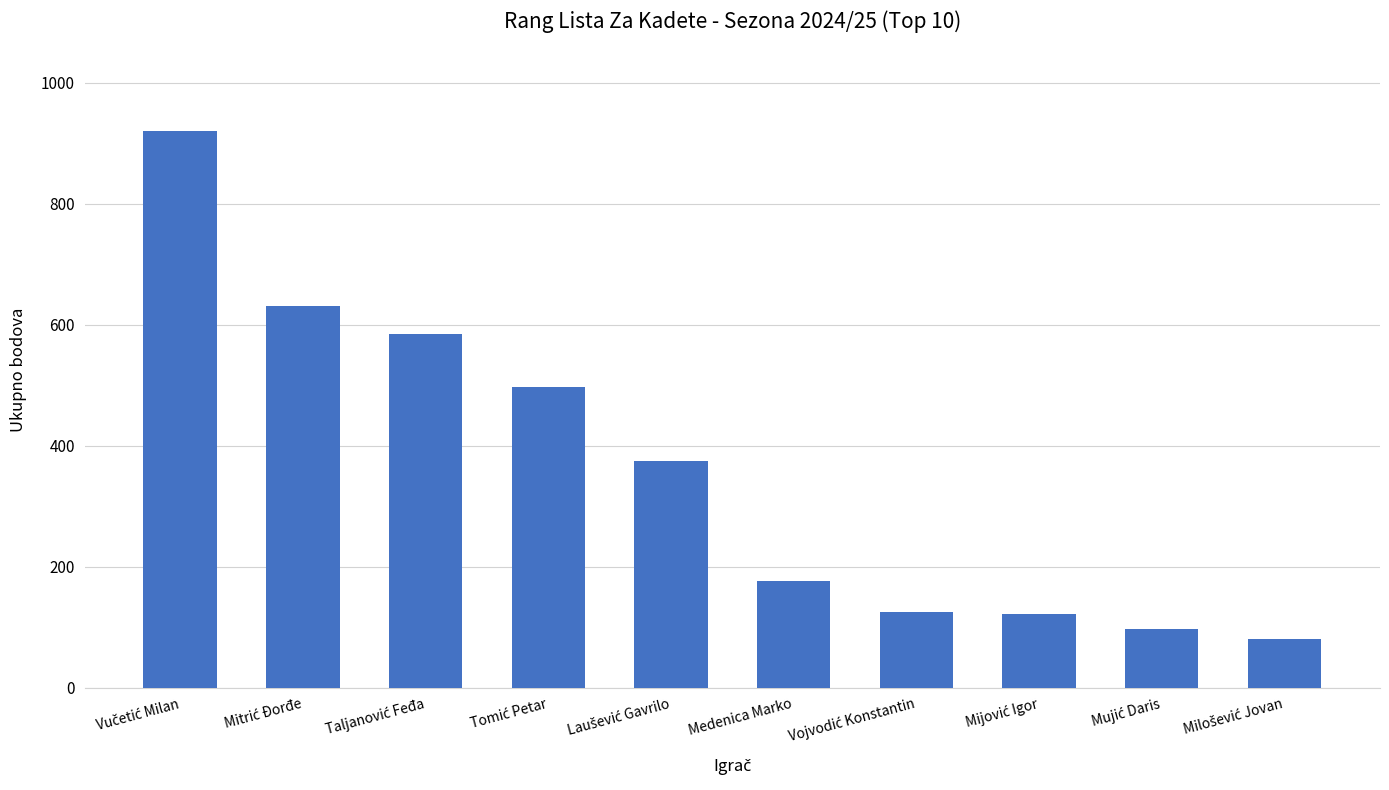

What is the difference between the maximum and minimum values?

840.6